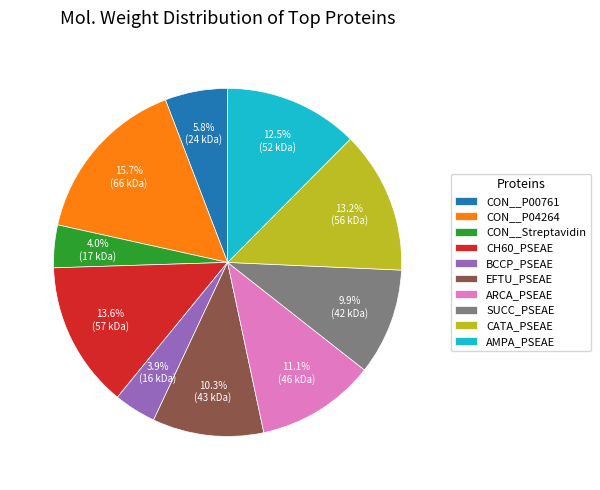

How much of the chart is everything except CON__P04264?

84.3%